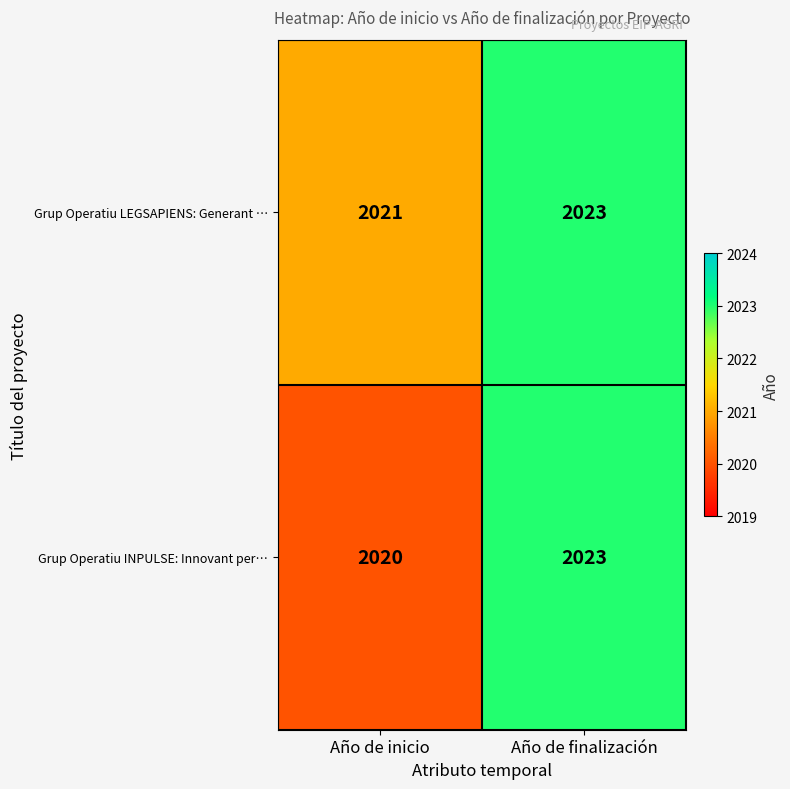

What is the sum of the Grup Operatiu INPULSE: Innovant per… values at Año de inicio and Año de finalización?

4043